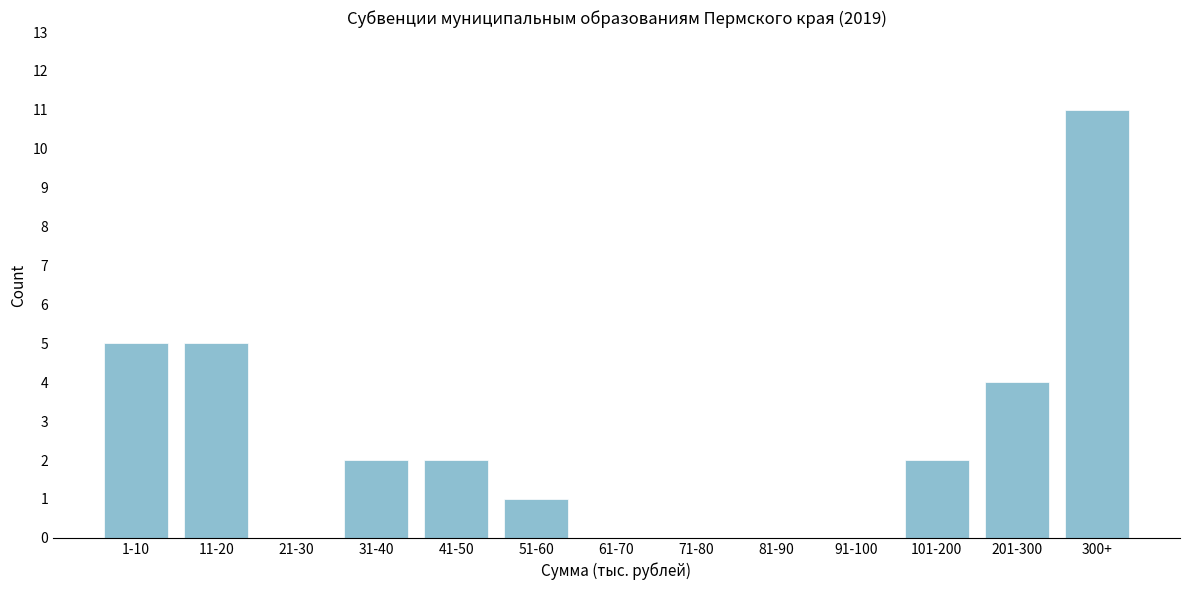

Reading left to right, list all the values displayed in this chart.

1-10=5	11-20=5	21-30=0	31-40=2	41-50=2	51-60=1	61-70=0	71-80=0	81-90=0	91-100=0	101-200=2	201-300=4	300+=11